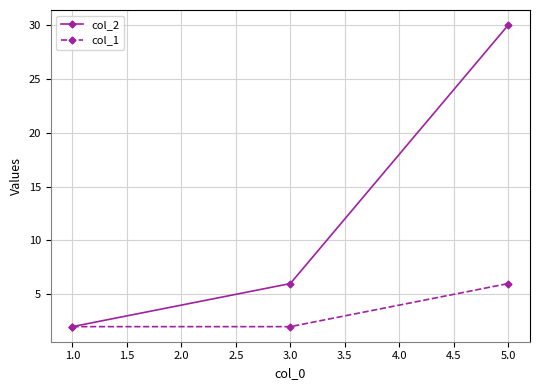

What is the sum of all col_1 values?

10